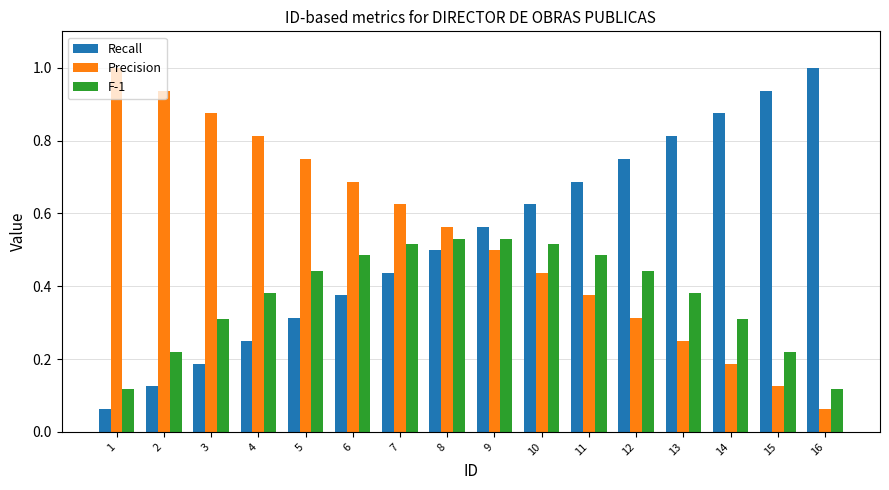

The value of F-1 at 6 is 0.5. True or false?

True